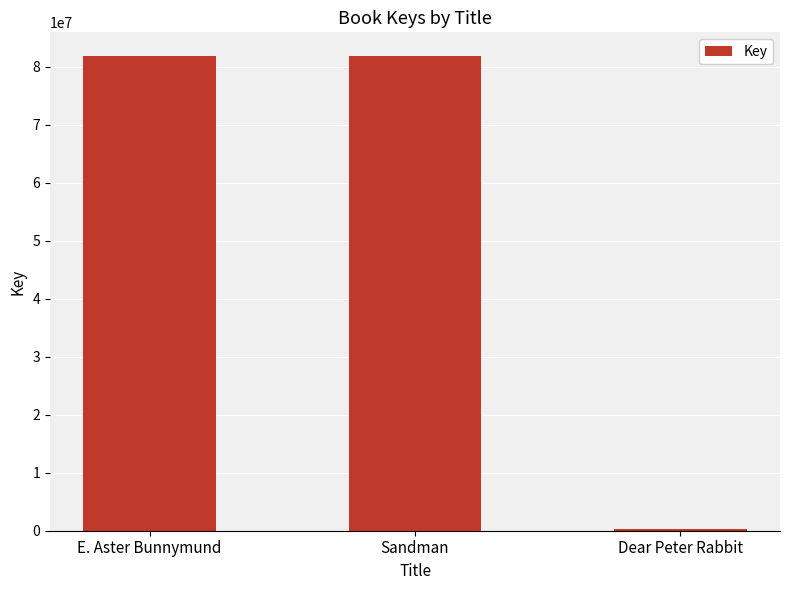

Approximately how many times larger is the value at E. Aster Bunnymund compared to Sandman?

1.0